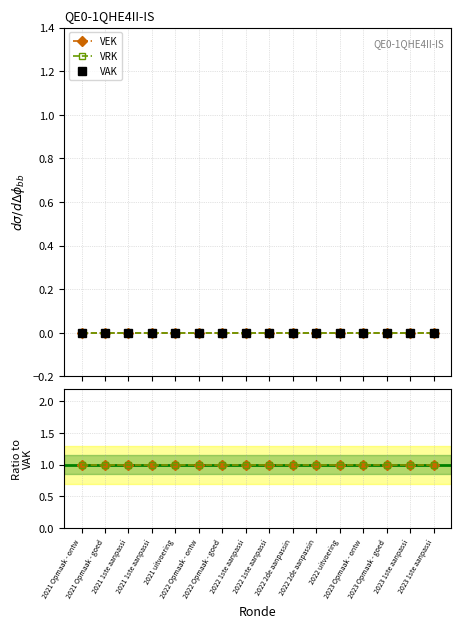

Reading left to right, list all the values displayed in this chart.

VEK: 2021 Opmaak - ontw=1	2021 Opmaak - goed=1	2021 1ste aanpassi=1	2021 1ste aanpassi=1	2021 uitvoering=1	2022 Opmaak - ontw=1	2022 Opmaak - goed=1	2022 1ste aanpassi=1	2022 1ste aanpassi=1	2022 2de aanpassin=1	2022 2de aanpassin=1	2022 uitvoering=1	2023 Opmaak - ontw=1	2023 Opmaak - goed=1	2023 1ste aanpassi=1	2023 1ste aanpassi=1
VRK: 2021 Opmaak - ontw=1	2021 Opmaak - goed=1	2021 1ste aanpassi=1	2021 1ste aanpassi=1	2021 uitvoering=1	2022 Opmaak - ontw=1	2022 Opmaak - goed=1	2022 1ste aanpassi=1	2022 1ste aanpassi=1	2022 2de aanpassin=1	2022 2de aanpassin=1	2022 uitvoering=1	2023 Opmaak - ontw=1	2023 Opmaak - goed=1	2023 1ste aanpassi=1	2023 1ste aanpassi=1
VAK: 2021 Opmaak - ontw=0	2021 Opmaak - goed=0	2021 1ste aanpassi=0	2021 1ste aanpassi=0	2021 uitvoering=0	2022 Opmaak - ontw=0	2022 Opmaak - goed=0	2022 1ste aanpassi=0	2022 1ste aanpassi=0	2022 2de aanpassin=0	2022 2de aanpassin=0	2022 uitvoering=0	2023 Opmaak - ontw=0	2023 Opmaak - goed=0	2023 1ste aanpassi=0	2023 1ste aanpassi=0